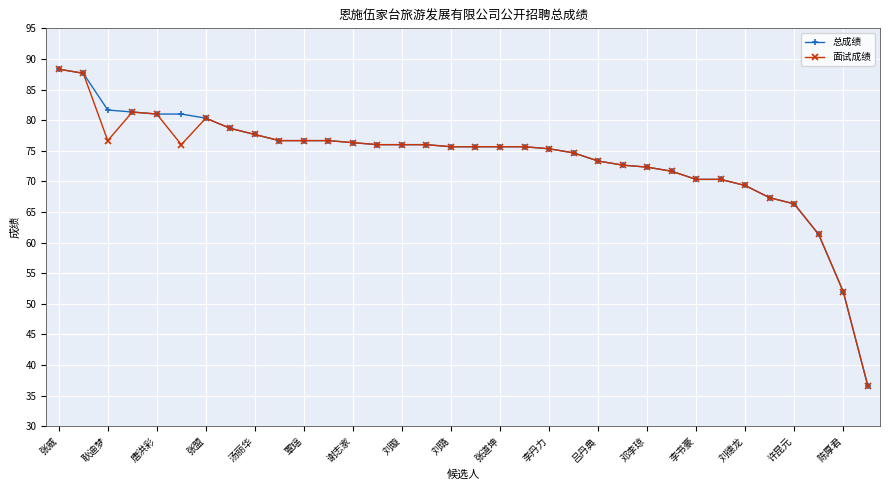

What is the value of the 总成绩 point at the 34th from the left?

36.7